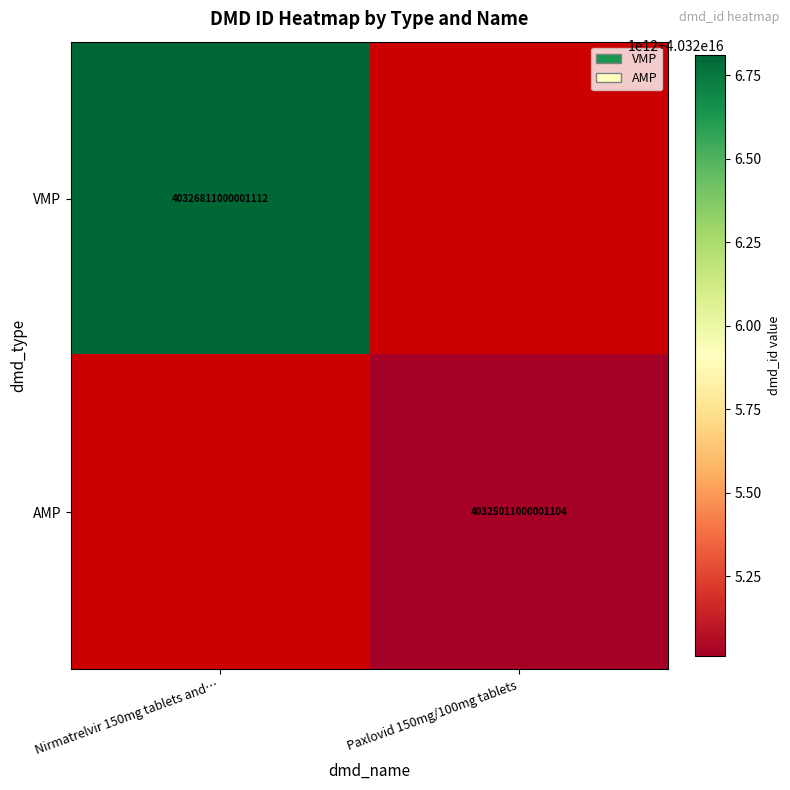

The value of AMP at Paxlovid 150mg/100mg tablets is 55867236511085872. True or false?

False